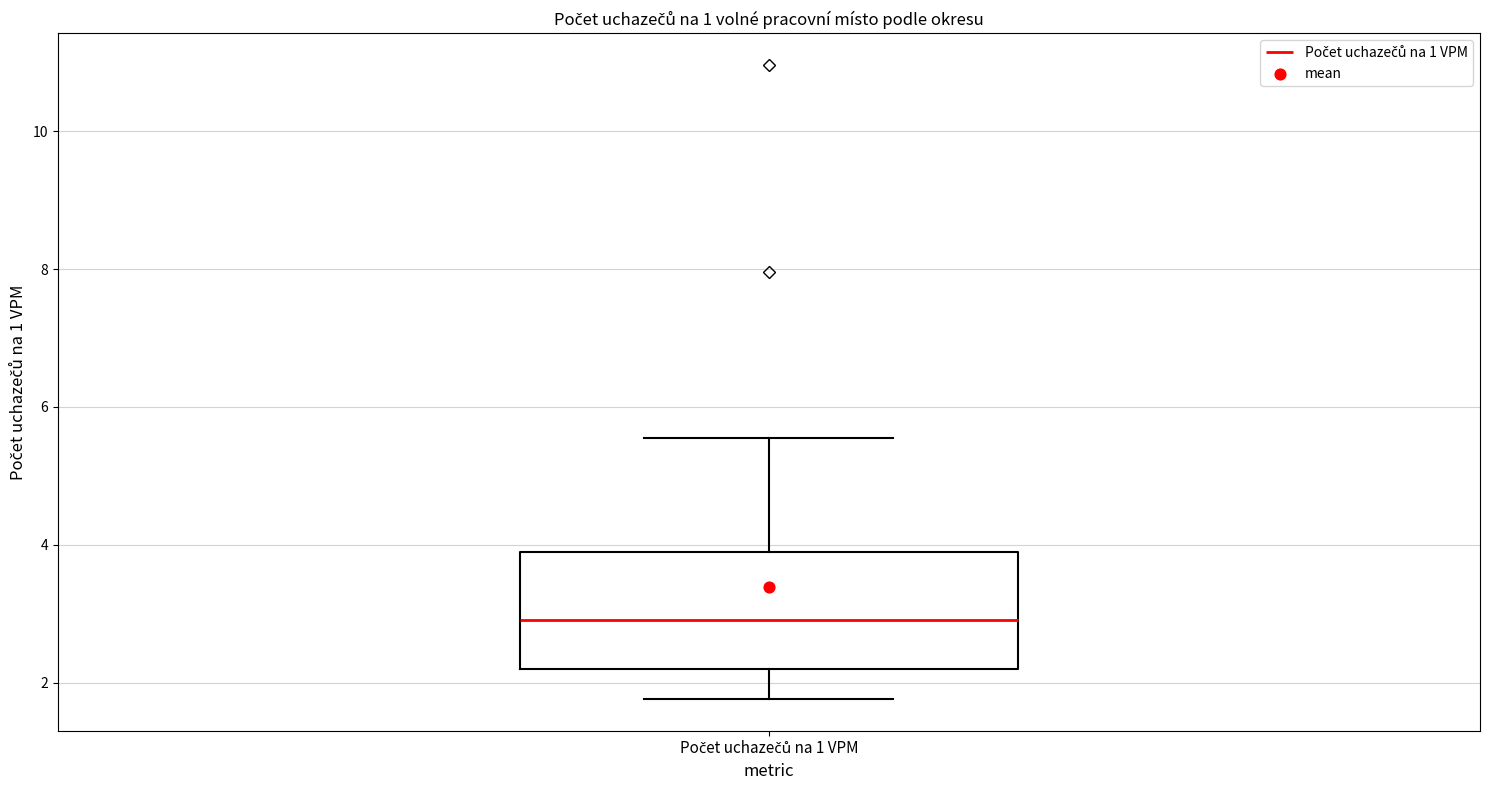

Transcribe this box plot: give where the median line is, the range the box spans, and where the two whiskers end, as read against the y-axis. The values are not printed on the chart, so give them approximately, as read against the axis.

median 3.0, box 2.2 to 3.8, whiskers 1.8 to 5.6